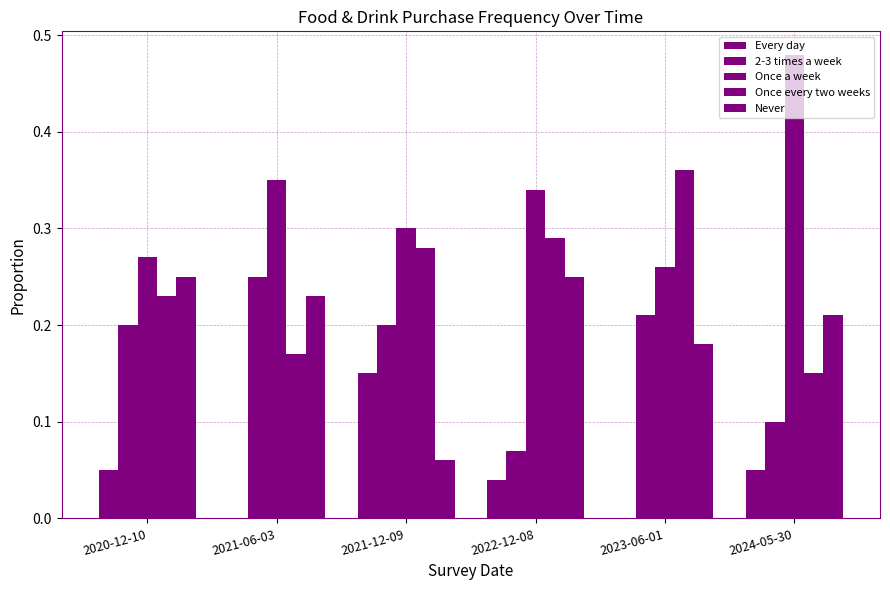

Reading left to right, list all the values displayed in this chart.

Every day: 0.1	0.0	0.1	0.0	0.0	0.1
2-3 times a week: 0.2	0.2	0.2	0.1	0.2	0.1
Once a week: 0.3	0.3	0.3	0.3	0.3	0.5
Once every two weeks: 0.2	0.2	0.3	0.3	0.4	0.1
Never: 0.2	0.2	0.1	0.2	0.2	0.2